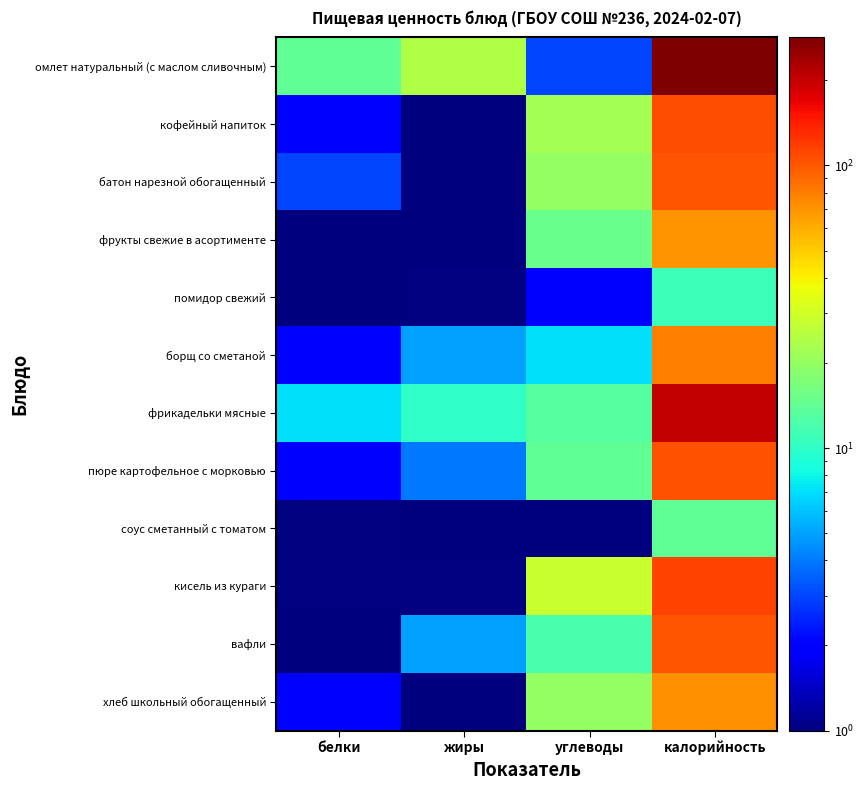

What is the total value across all series at белки?

35